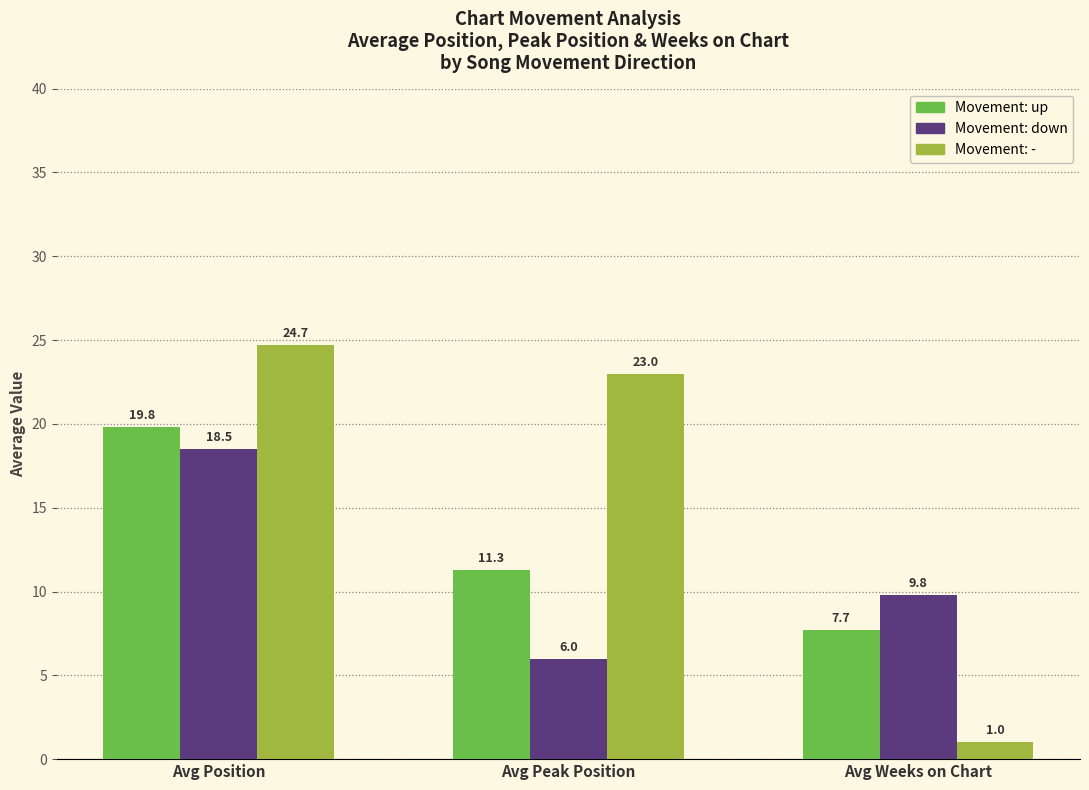

What is the maximum value shown in the chart?

24.7